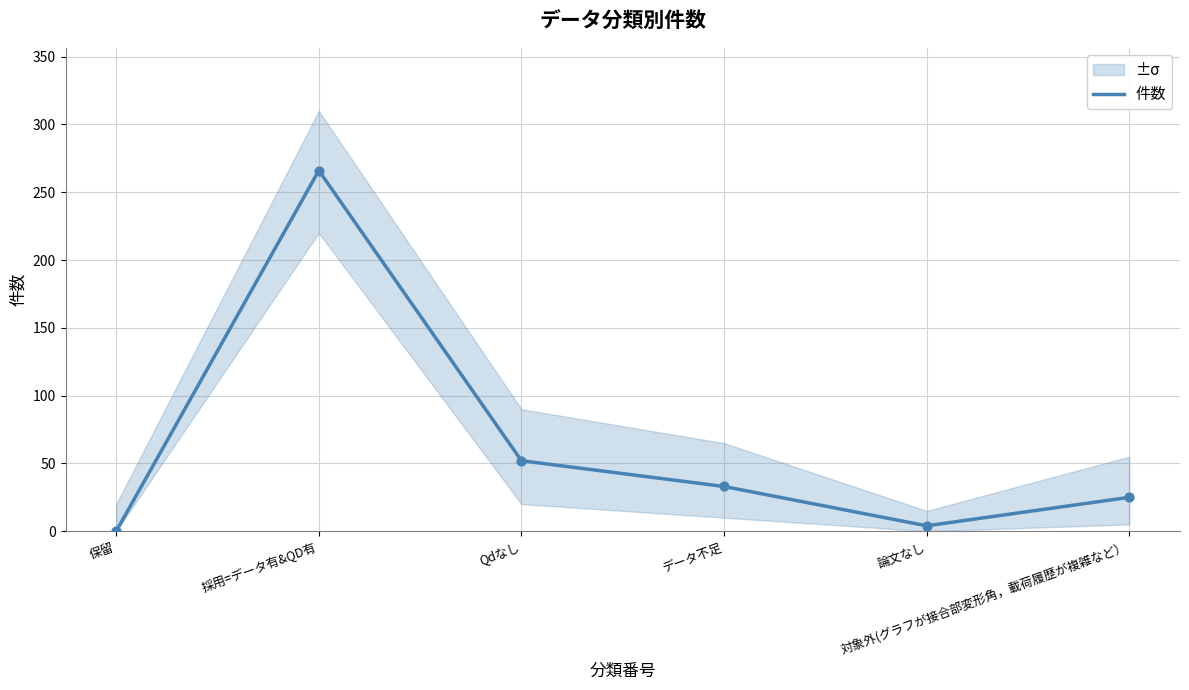

Between 保留 and 論文なし, which is larger?

論文なし